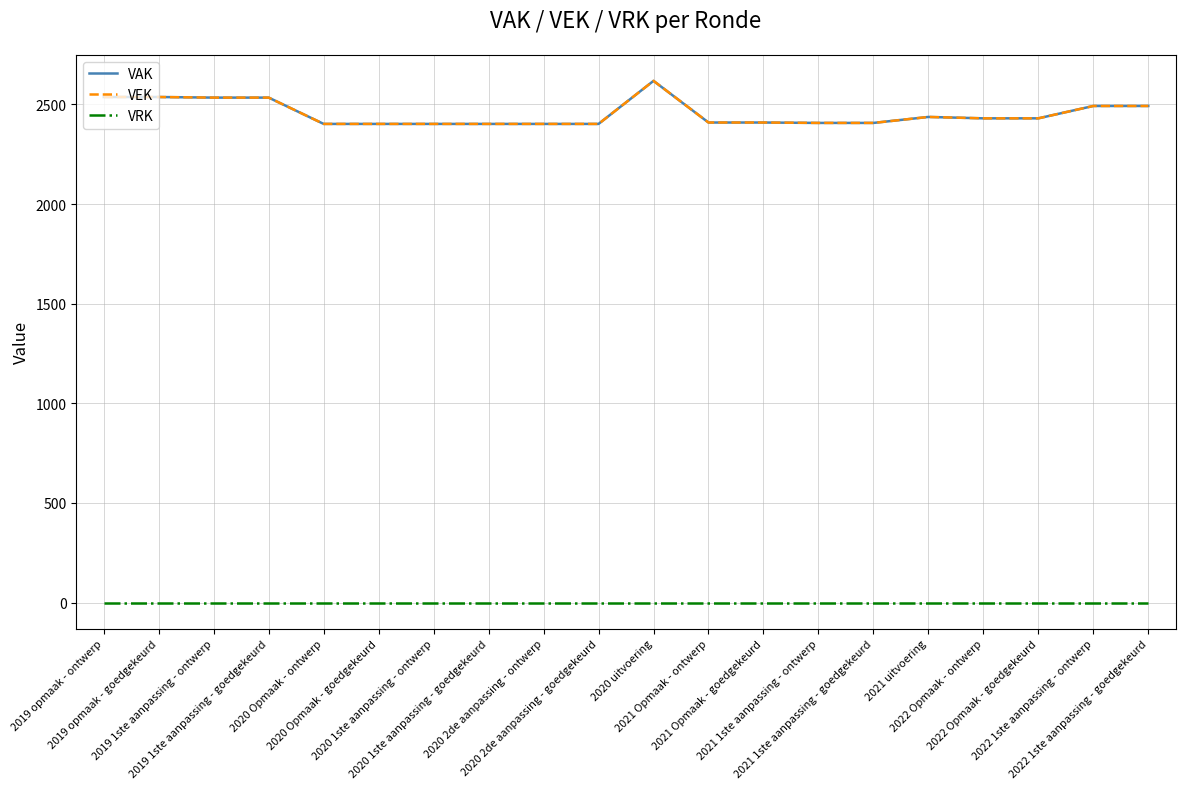

At which label does VRK reach its minimum?

2019 opmaak - ontwerp